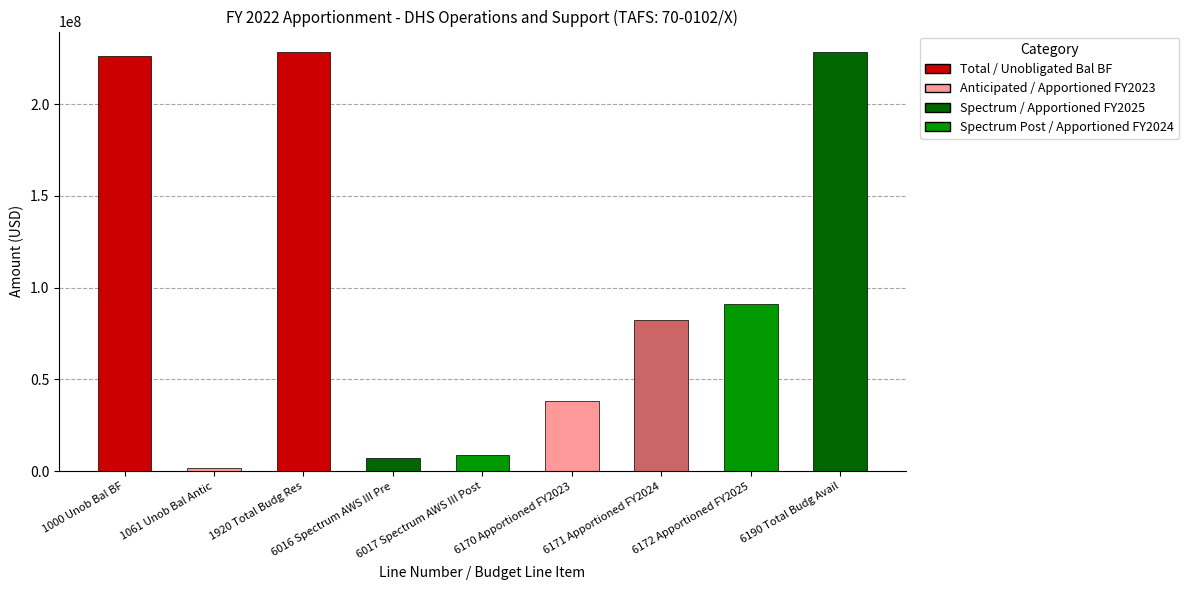

What is the difference between the values at 1000 Unob Bal BF and 6170 Apportioned FY2023?

187884848